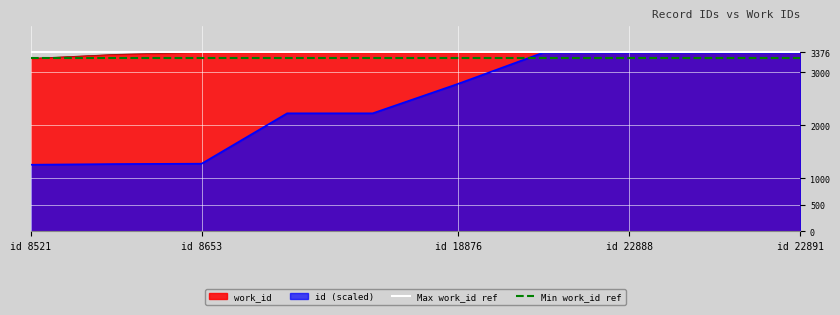

Which series has the largest total across all categories?

Max work_id ref